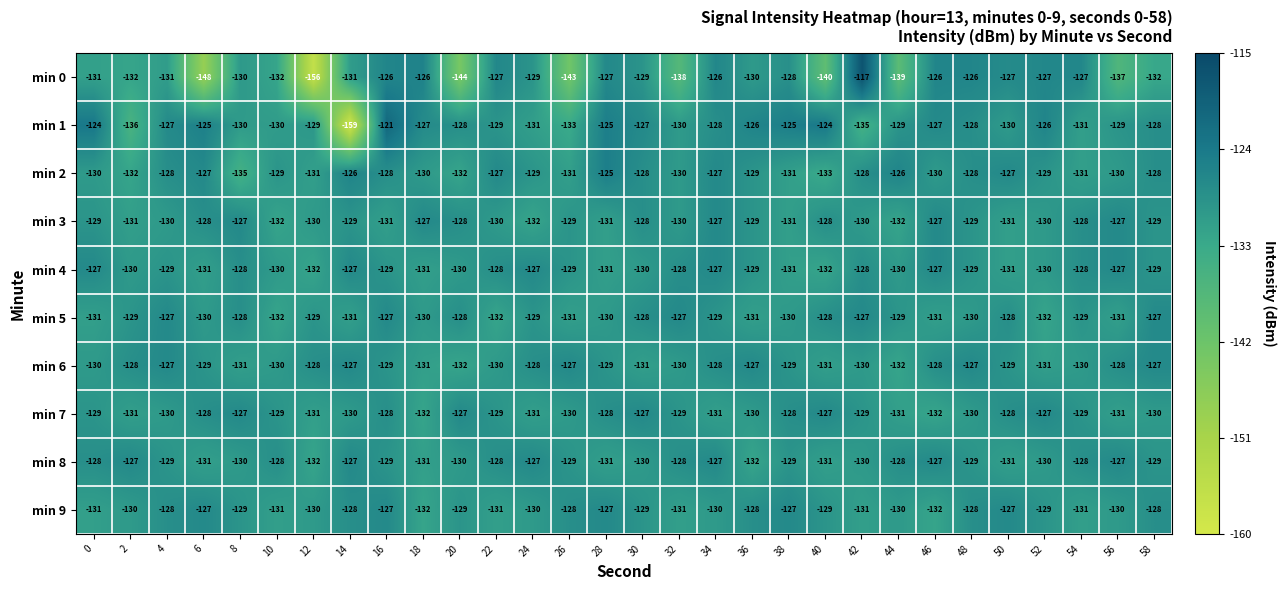

What is the maximum value shown in the chart?

-117